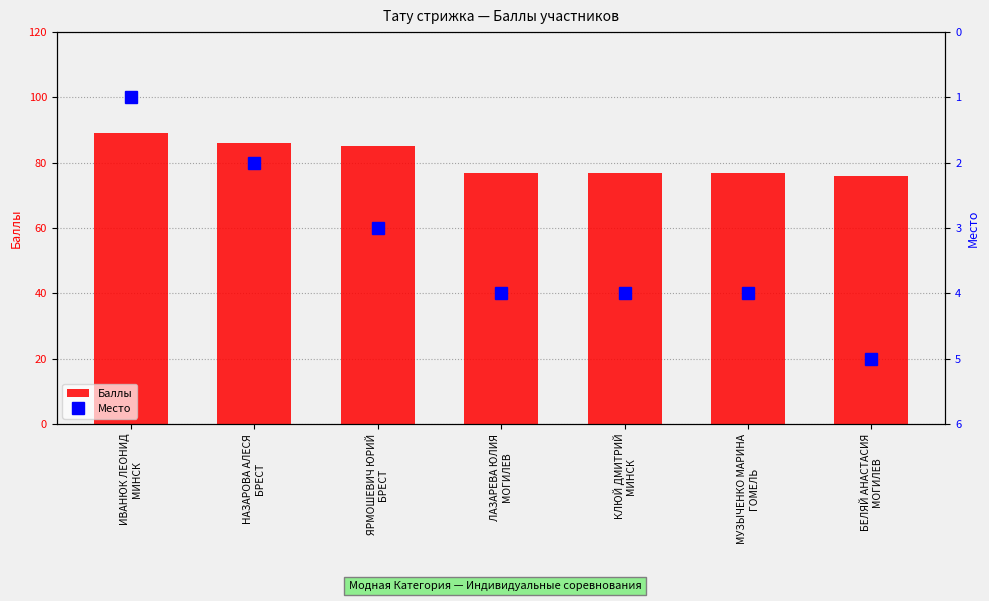

Rank the categories by Баллы value from highest to lowest.

ИВАНЮК ЛЕОНИД
МИНСК, НАЗАРОВА АЛЕСЯ
БРЕСТ, ЯРМОШЕВИЧ ЮРИЙ
БРЕСТ, ЛАЗАРЕВА ЮЛИЯ
МОГИЛЕВ, КЛЮЙ ДМИТРИЙ
МИНСК, МУЗЫЧЕНКО МАРИНА
ГОМЕЛЬ, БЕЛЯЙ АНАСТАСИЯ
МОГИЛЕВ